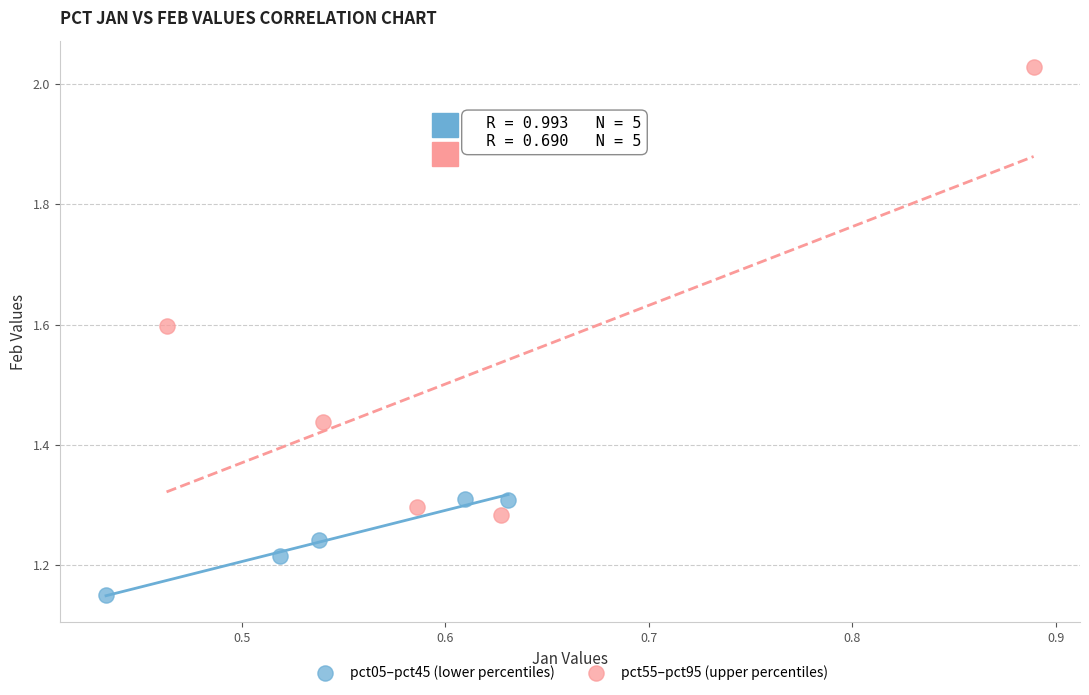

What are all the series names shown in the legend?

pct05–pct45 (lower percentiles), pct55–pct95 (upper percentiles)